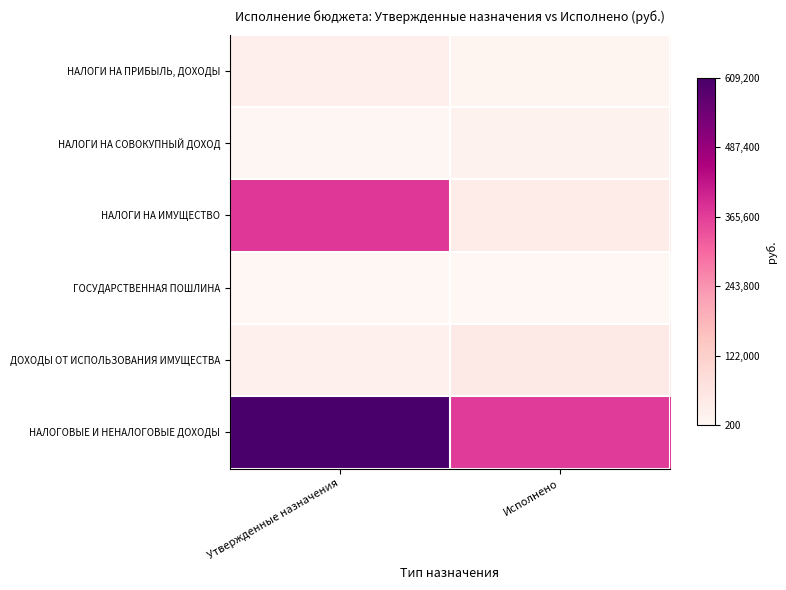

Which series has the widest spread of values?

НАЛОГИ НА ИМУЩЕСТВО